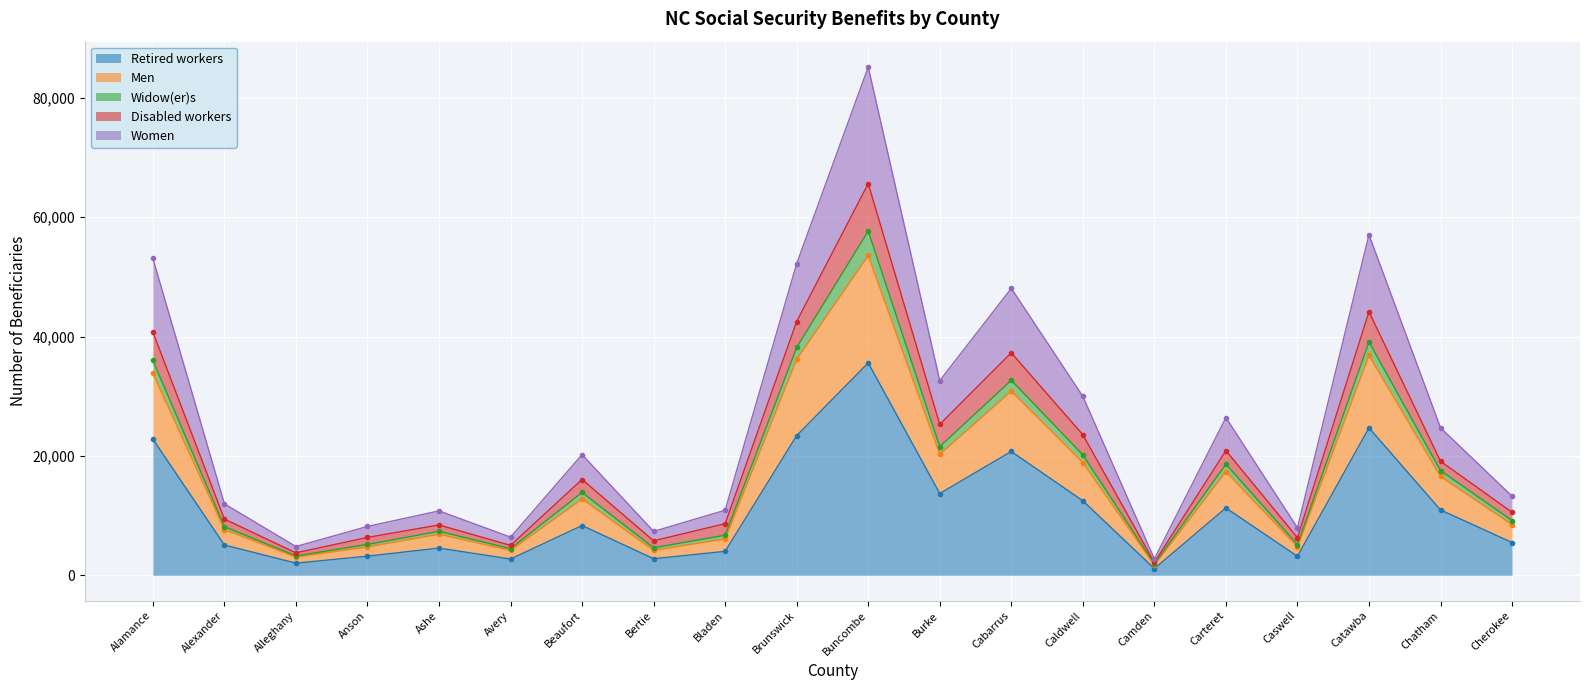

True or false: Men and Widow(er)s intersect in this chart.

False